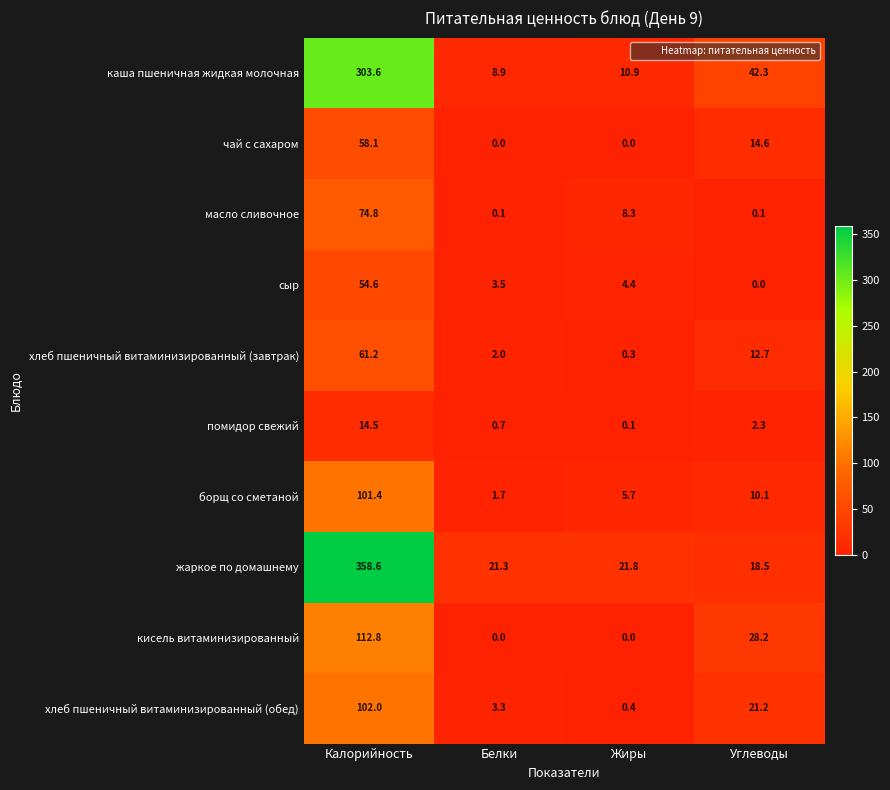

Which series has the largest range (max minus min)?

жаркое по домашнему